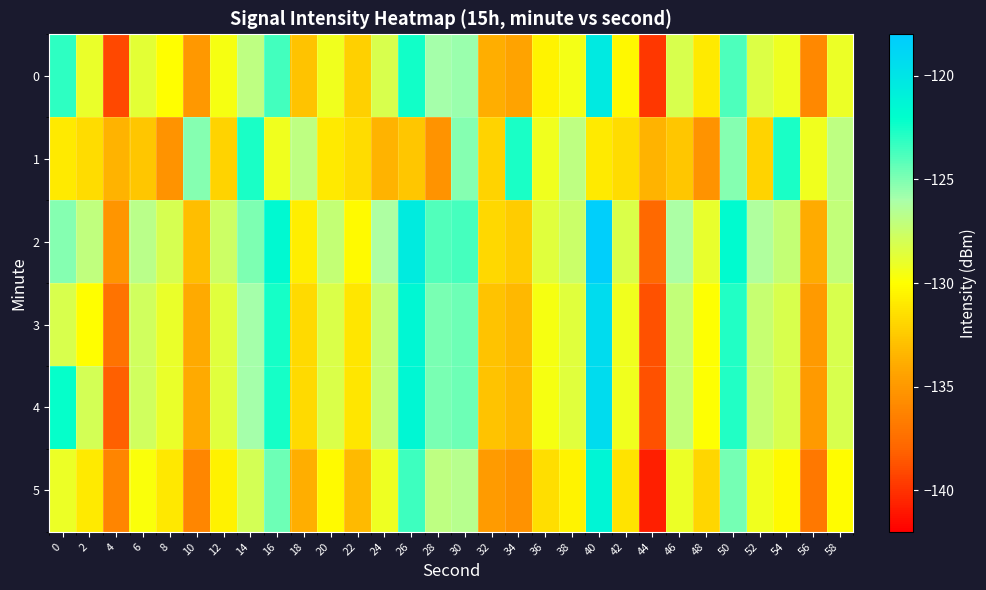

What is the smallest value displayed?

-140.8